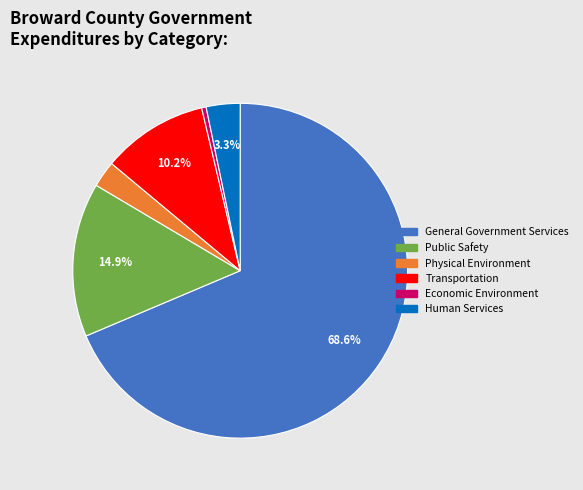

How many segments does this pie chart have?

6